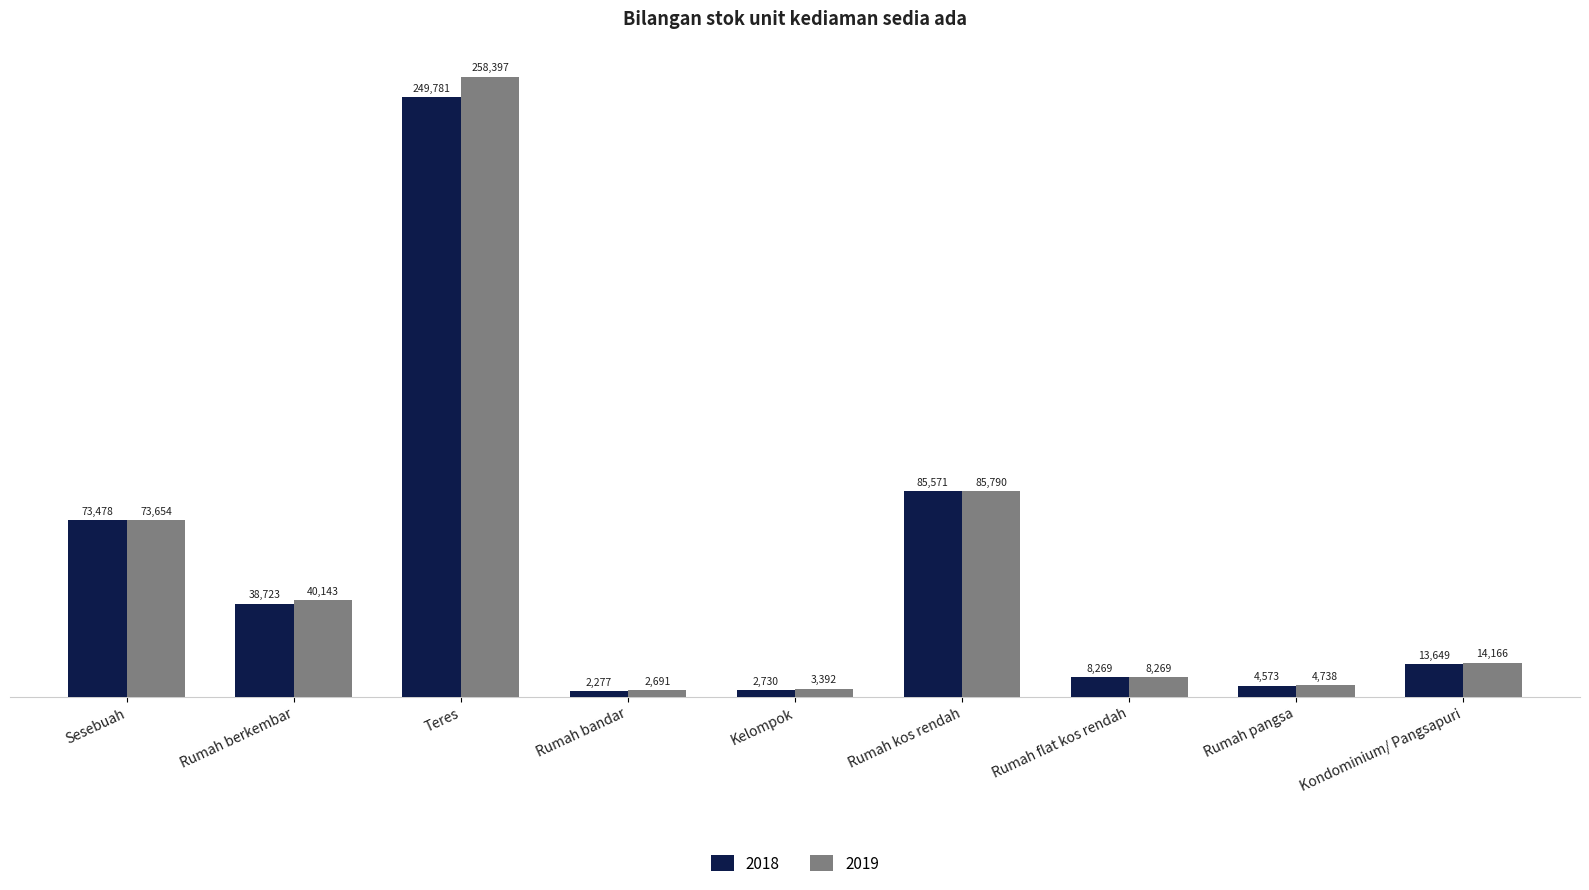

What is the difference between the 2019 values at Kondominium/ Pangsapuri and Kelompok?

10774